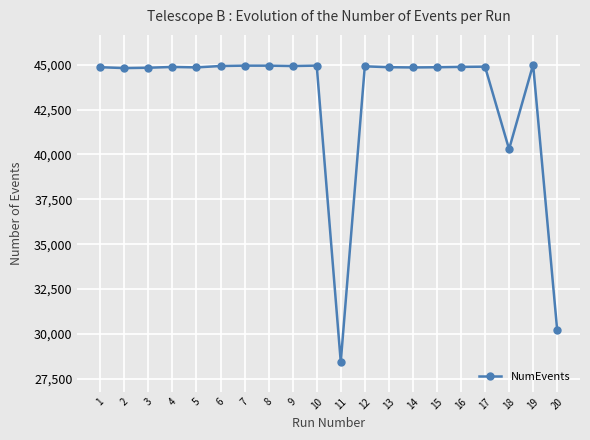

What is the value of the 16th point from the left?

44879